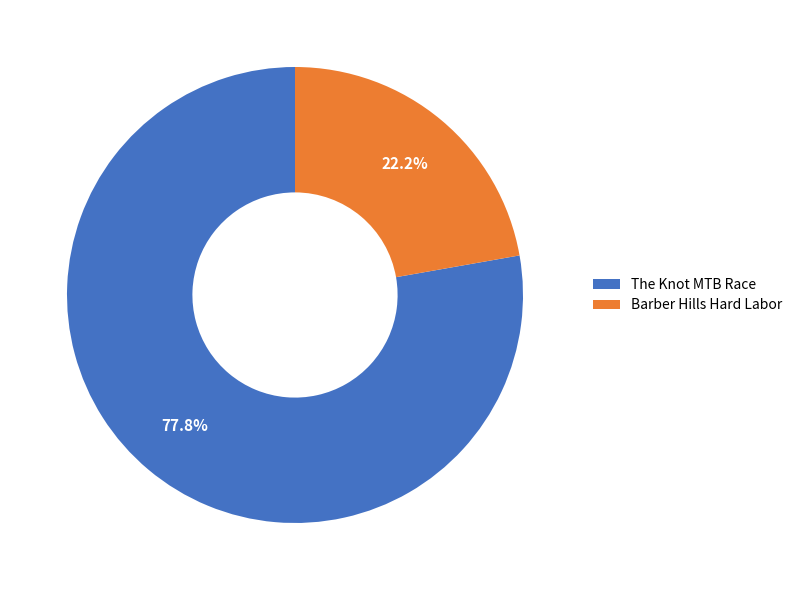

Rank the categories by value from highest to lowest.

The Knot MTB Race, Barber Hills Hard Labor